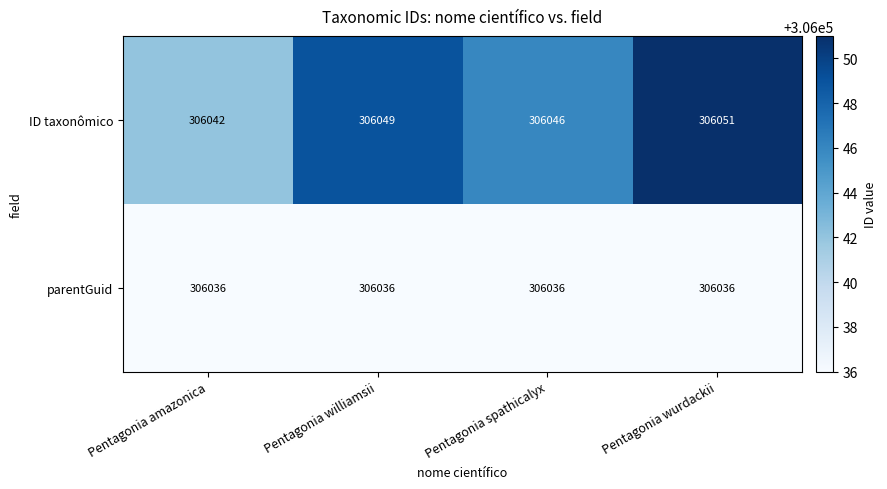

Which series has the largest total across all categories?

ID taxonômico